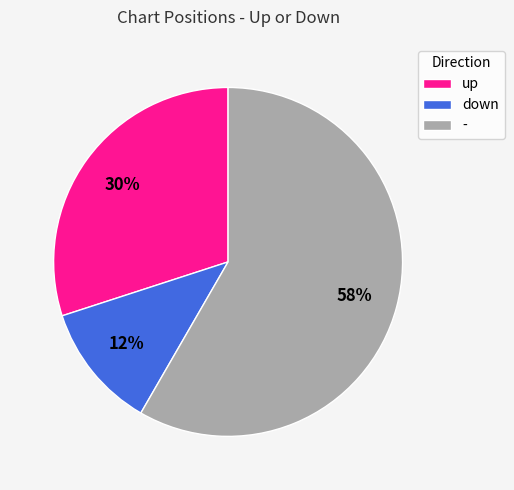

To the nearest percent, what is the average slice percentage?

33%